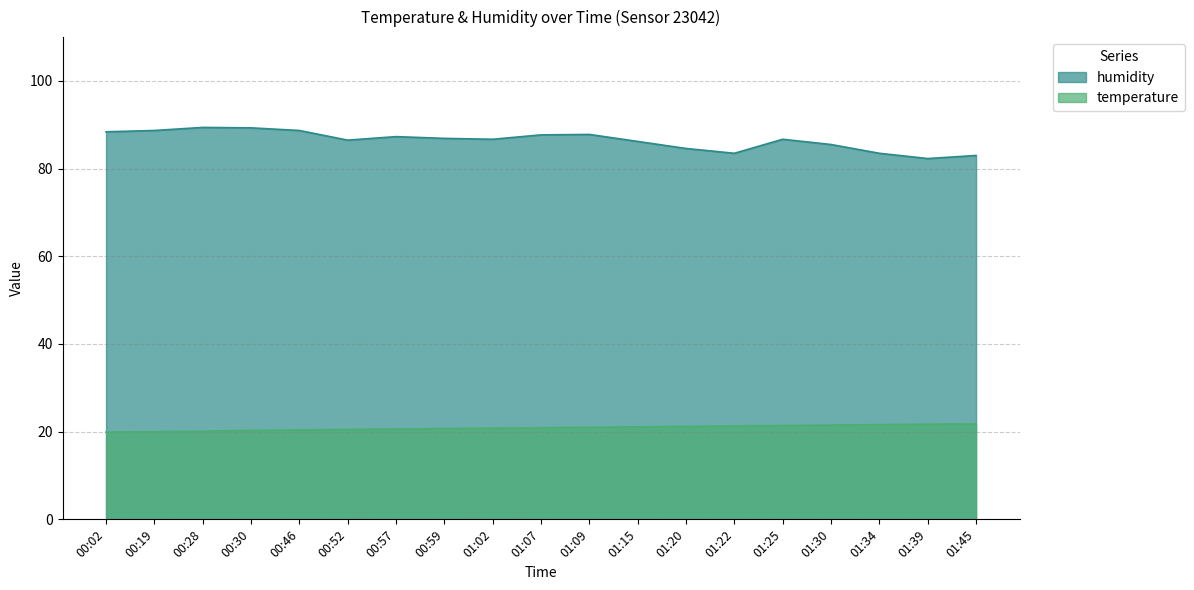

What position from the left is 01:25?

15